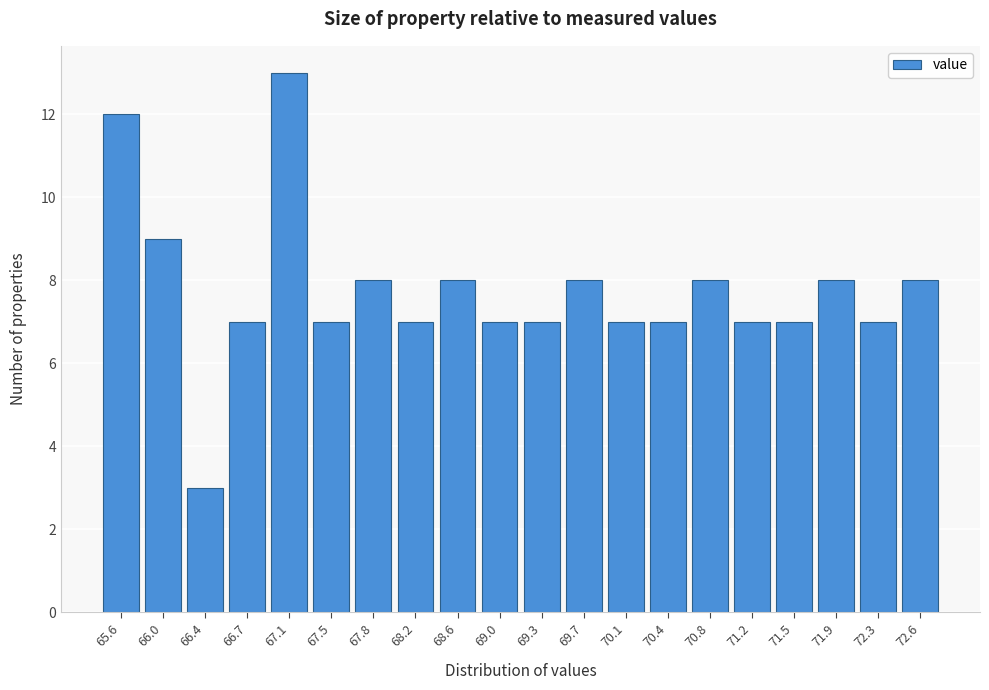

Reading left to right, extract all data points from this chart.

65.6=12	66.0=9	66.4=3	66.7=7	67.1=13	67.5=7	67.8=8	68.2=7	68.6=8	69.0=7	69.3=7	69.7=8	70.1=7	70.4=7	70.8=8	71.2=7	71.5=7	71.9=8	72.3=7	72.6=8